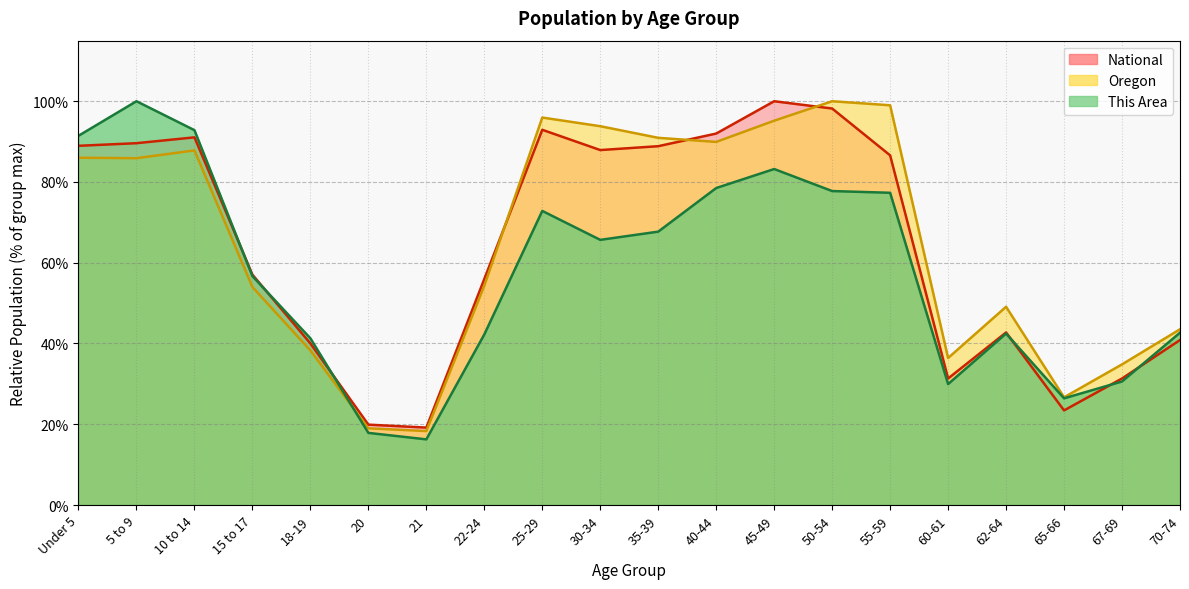

The National series shows 41.0 at 50-54. True or false?

False